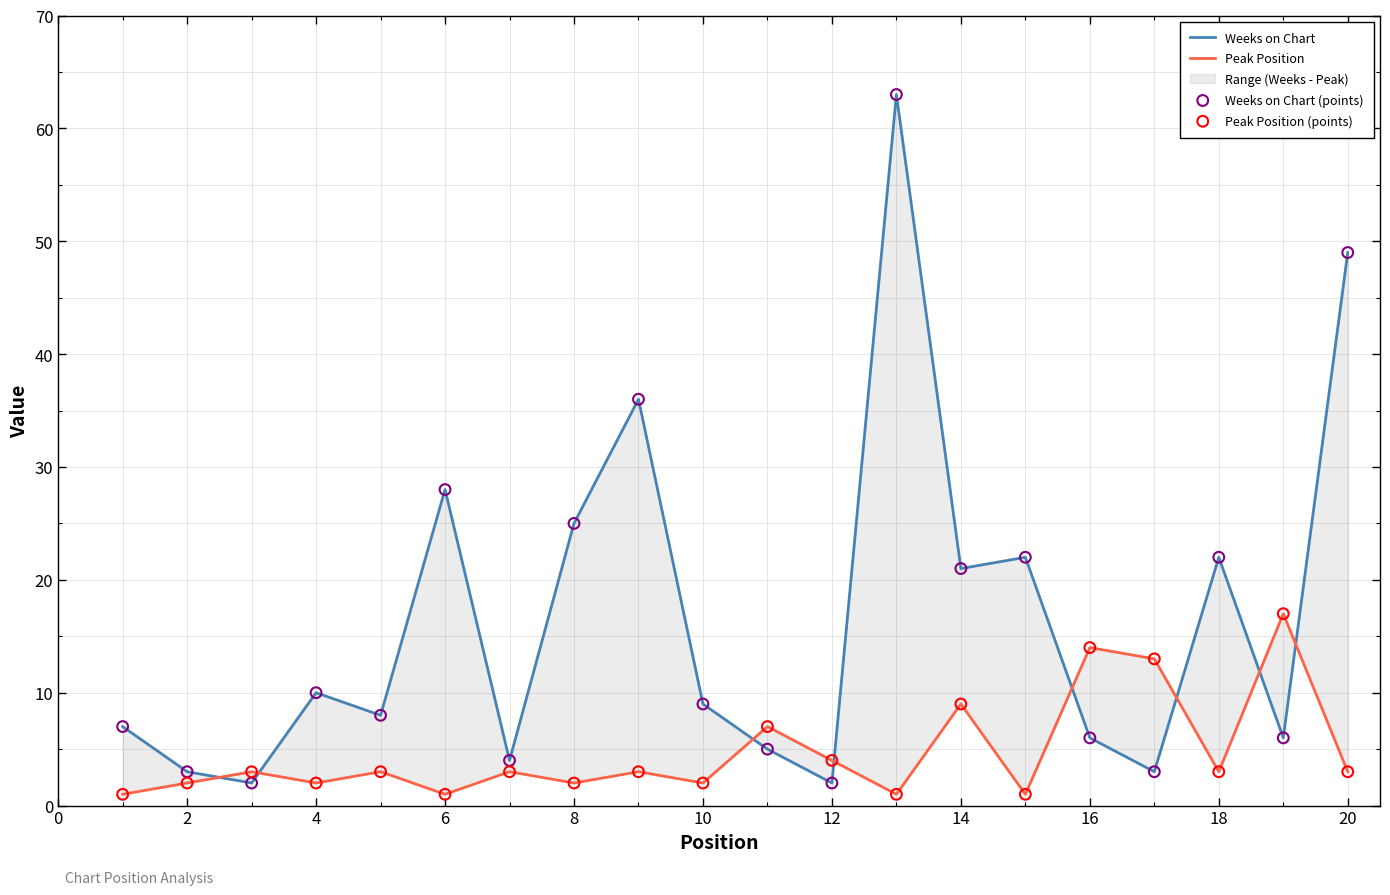

Which series contains the lowest Y value?

Peak Position